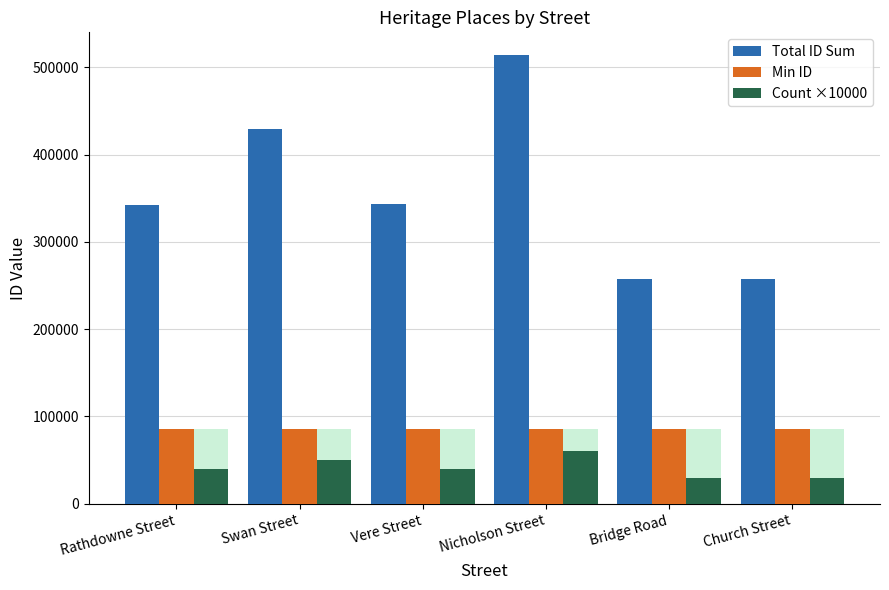

How many bars are there in total?

18